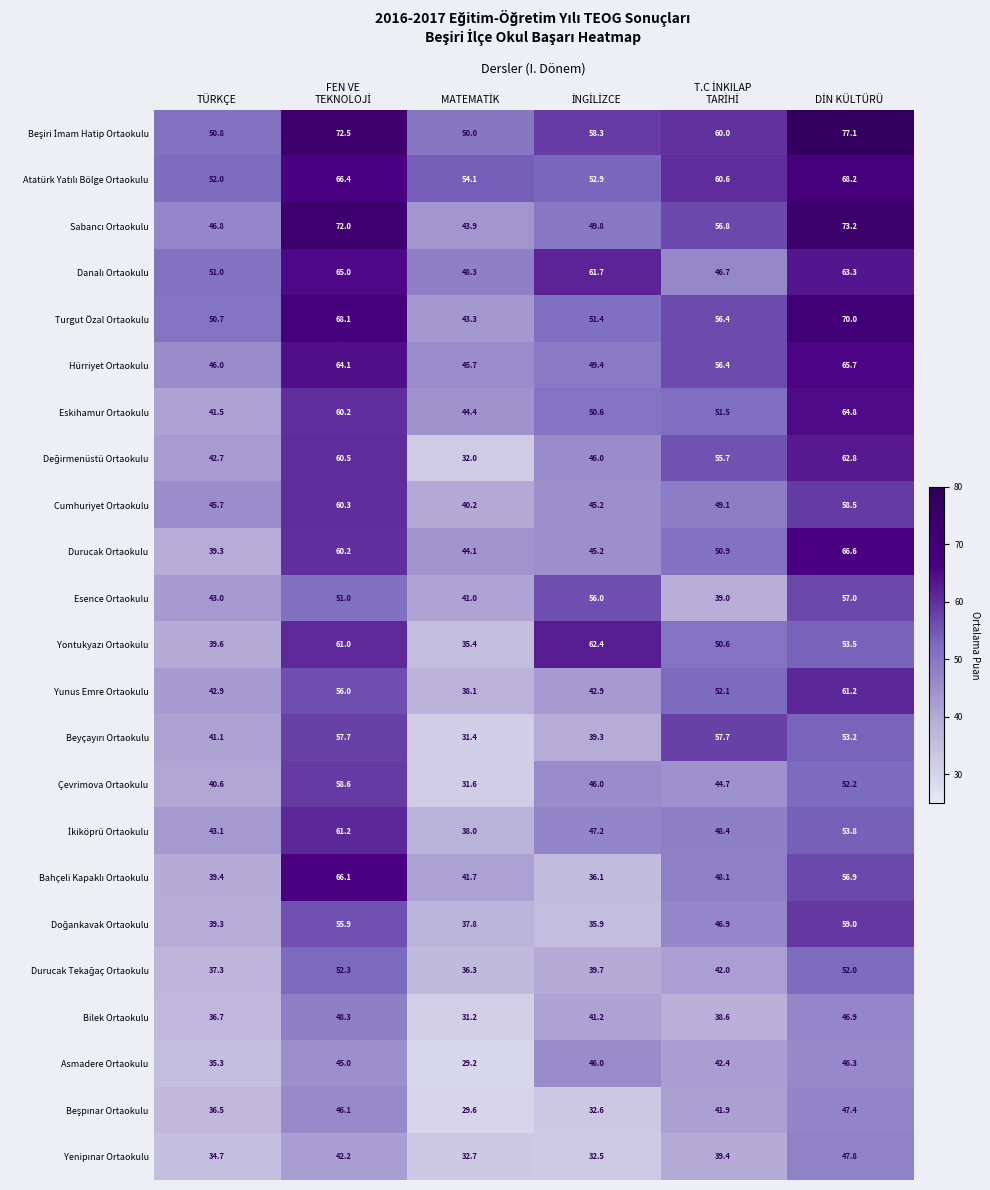

At how many categories does at least one series exceed 51?

6